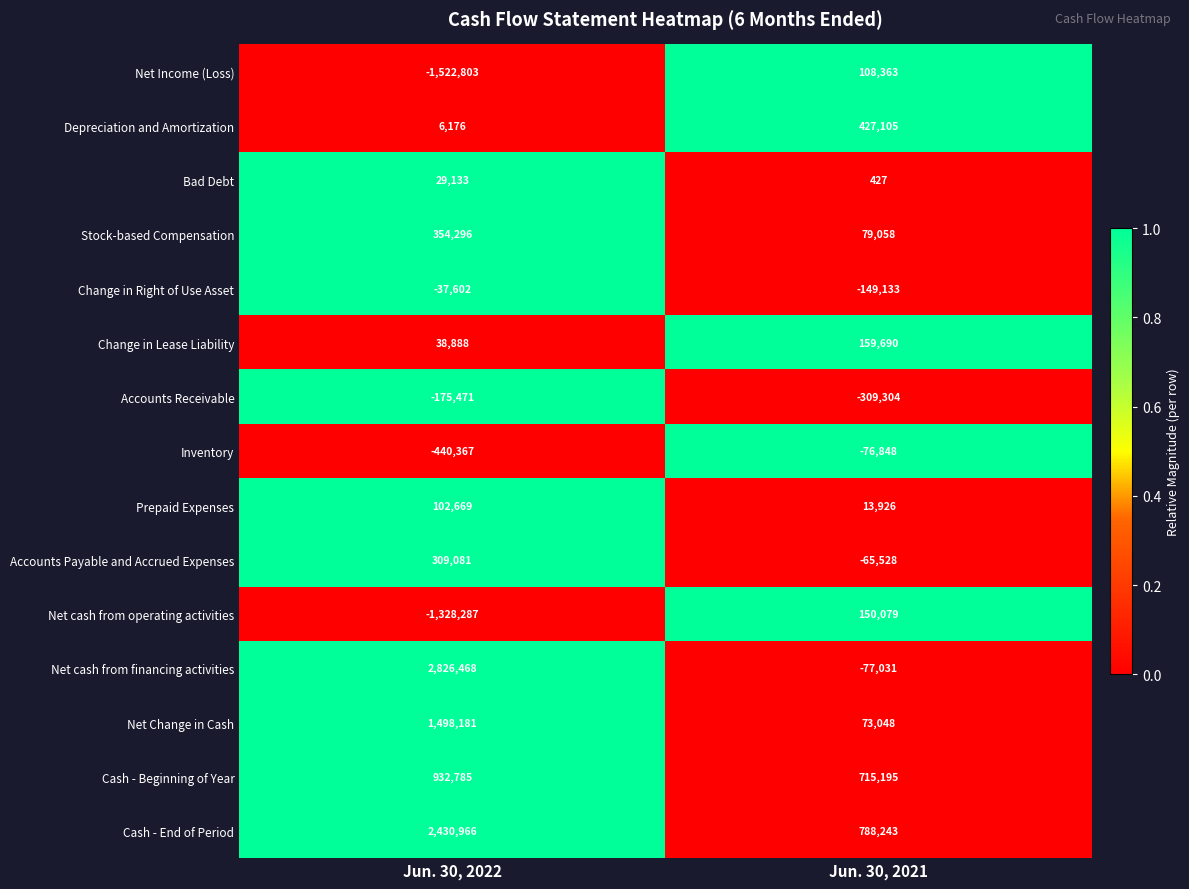

List the series in order of their peak value, highest first.

Net cash from financing activities, Cash - End of Period, Net Change in Cash, Cash - Beginning of Year, Depreciation and Amortization, Stock-based Compensation, Accounts Payable and Accrued Expenses, Change in Lease Liability, Net cash from operating activities, Net Income (Loss), Prepaid Expenses, Bad Debt, Change in Right of Use Asset, Inventory, Accounts Receivable